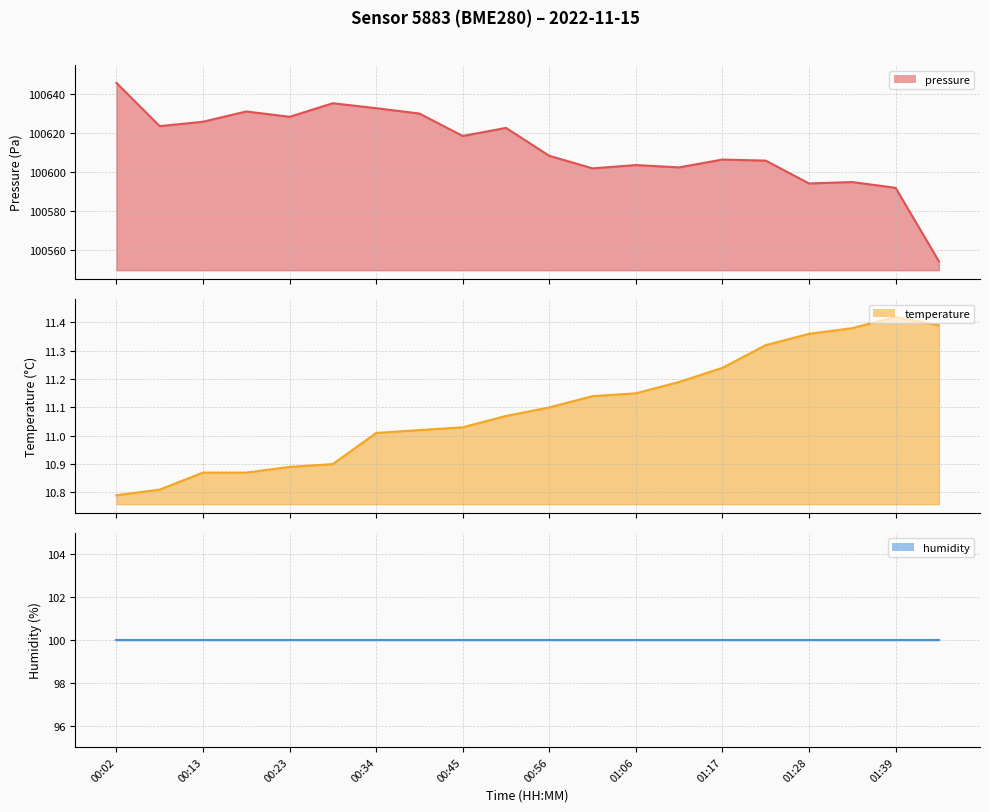

Which series has the largest total across all categories?

pressure